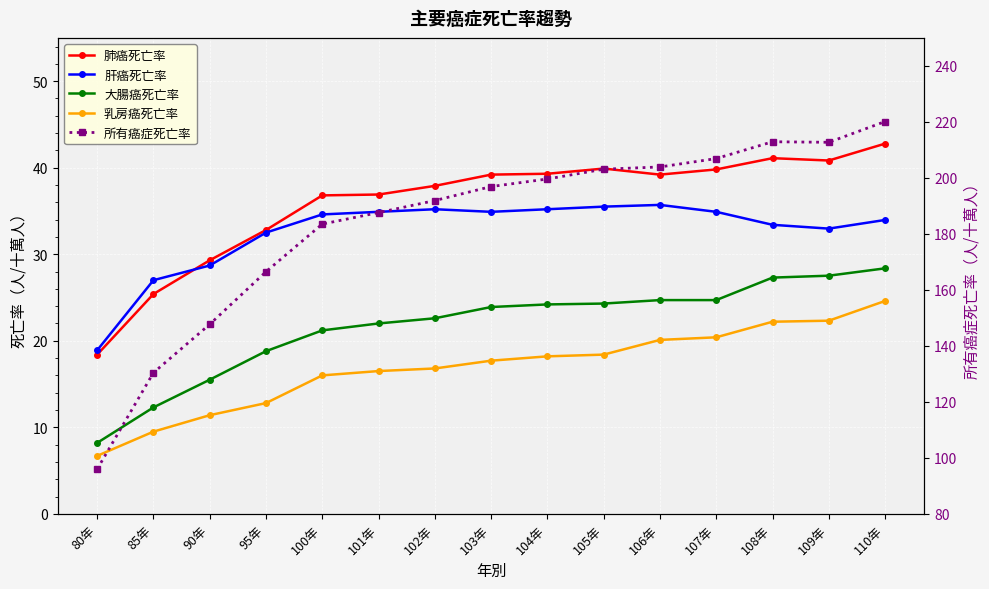

True or false: 大腸癌死亡率 has more than 1 interior local peaks.

False